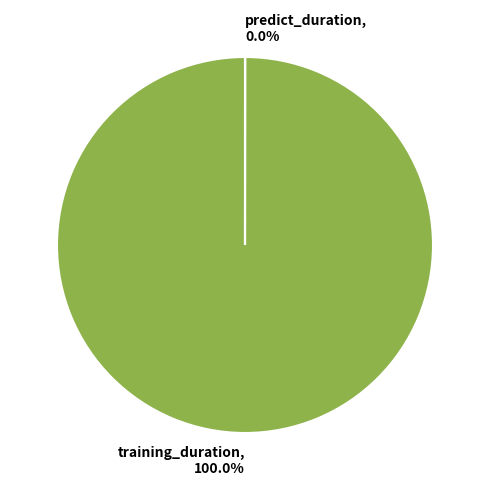

Which slice is the largest?

training_duration